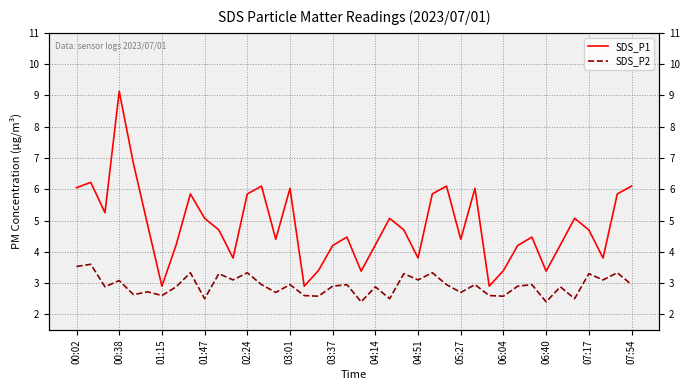

What is the greatest value displayed?

9.1